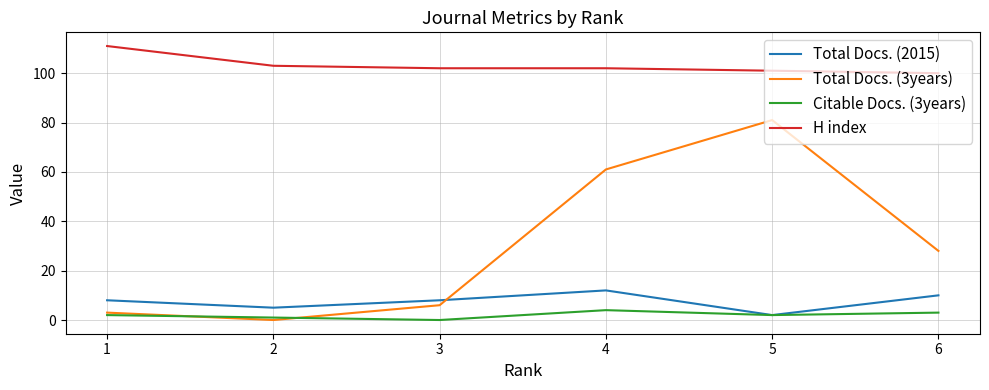

How many interior local valleys does the Total Docs. (3years) series have?

1